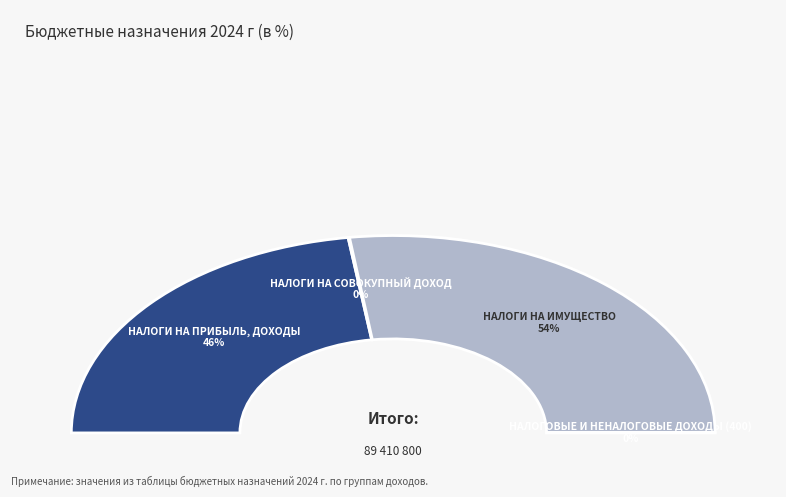

What is the majority slice?

НАЛОГИ НА ИМУЩЕСТВО